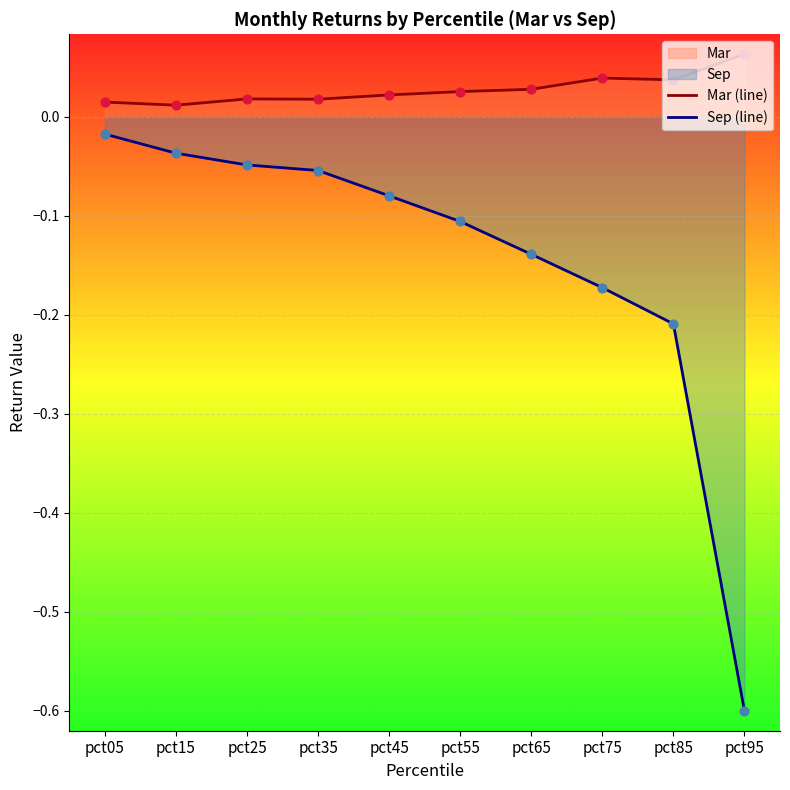

Which series has the largest Y range (max minus min)?

Sep (line)